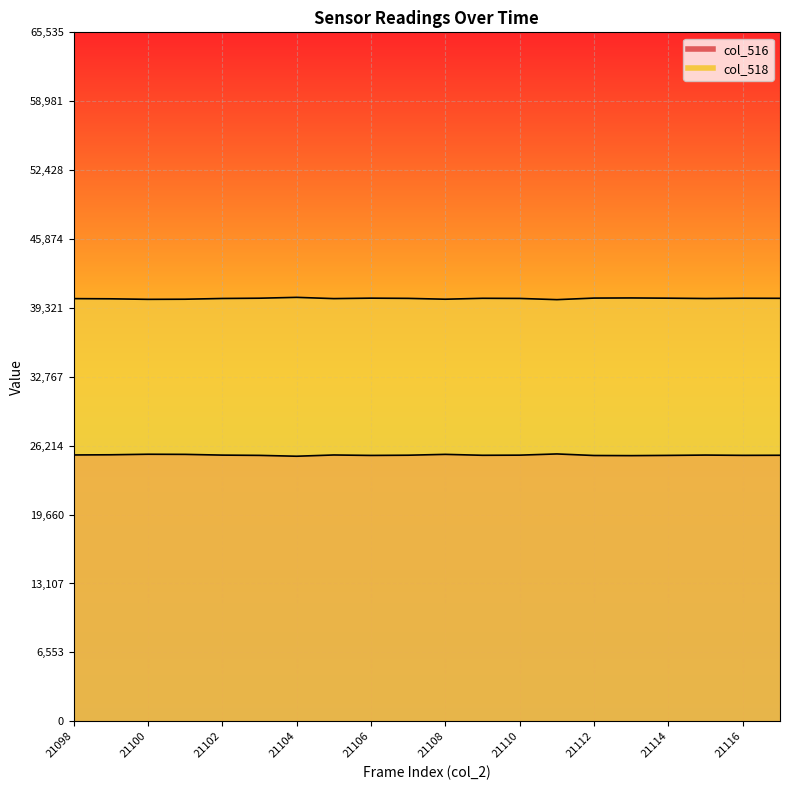

The value of col_518 at 21113 is 40268. True or false?

True